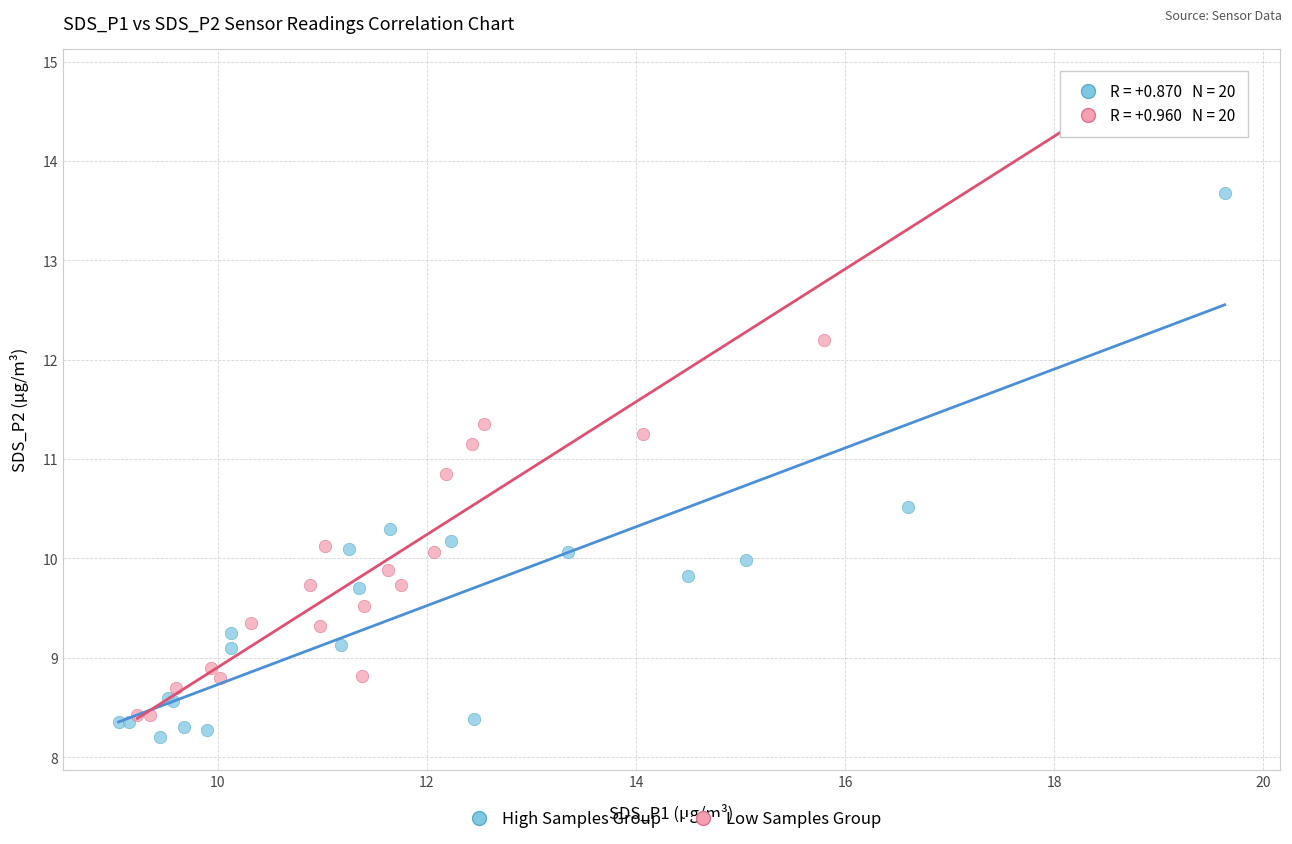

Which series has the largest Y range (max minus min)?

Low Samples Group